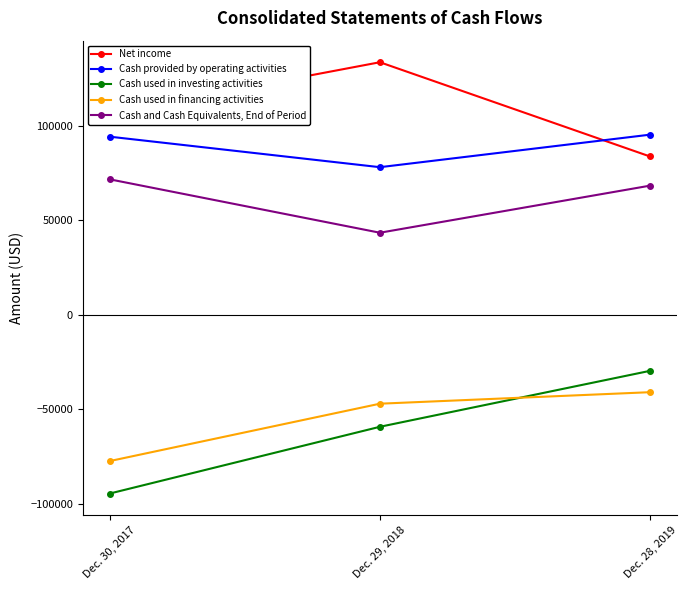

Is the value of Cash used in investing activities at Dec. 28, 2019 greater than the value of Cash and Cash Equivalents, End of Period at Dec. 29, 2018?

No